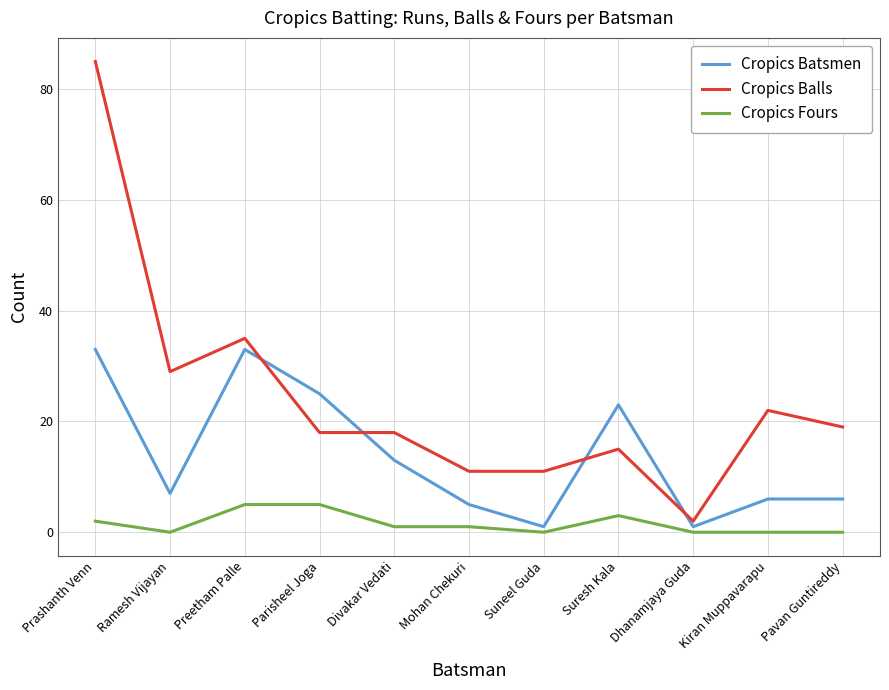

Is the value of Cropics Balls at Prashanth Venn greater than the value of Cropics Batsmen at Prashanth Venn?

Yes